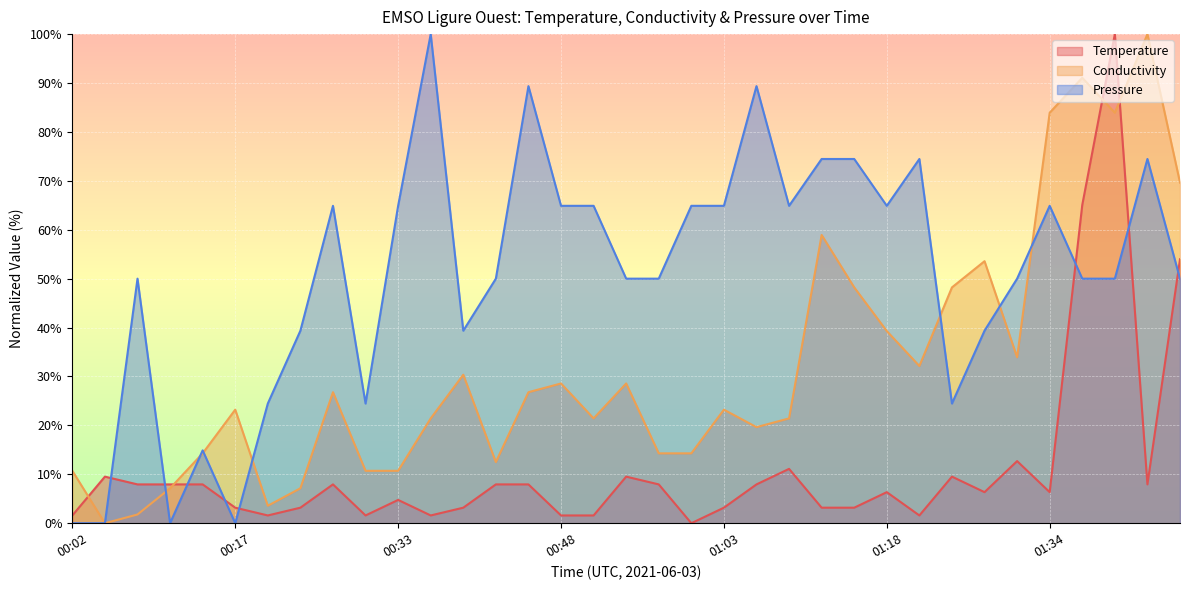

Where does the Conductivity series first go above 23?

00:17